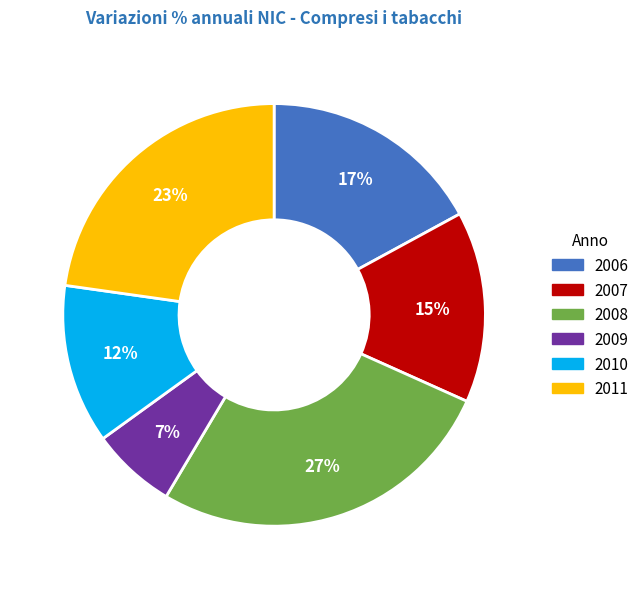

Between 2011 and 2008, which is larger?

2008